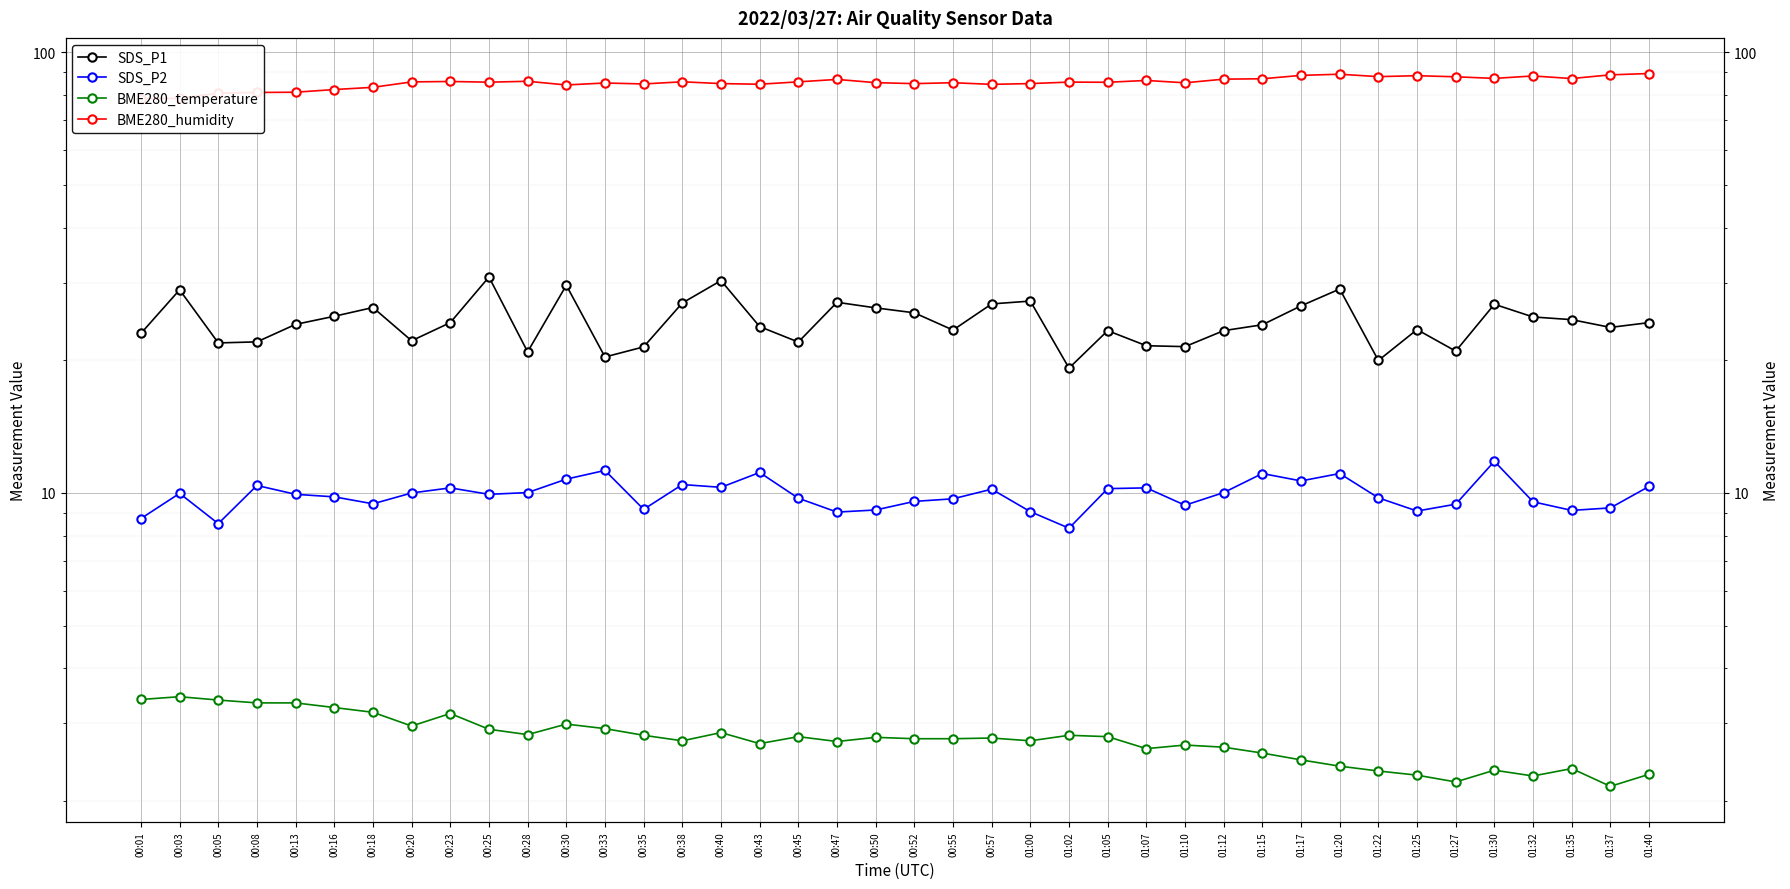

The BME280_humidity series shows 84.7 at 00:35. True or false?

True